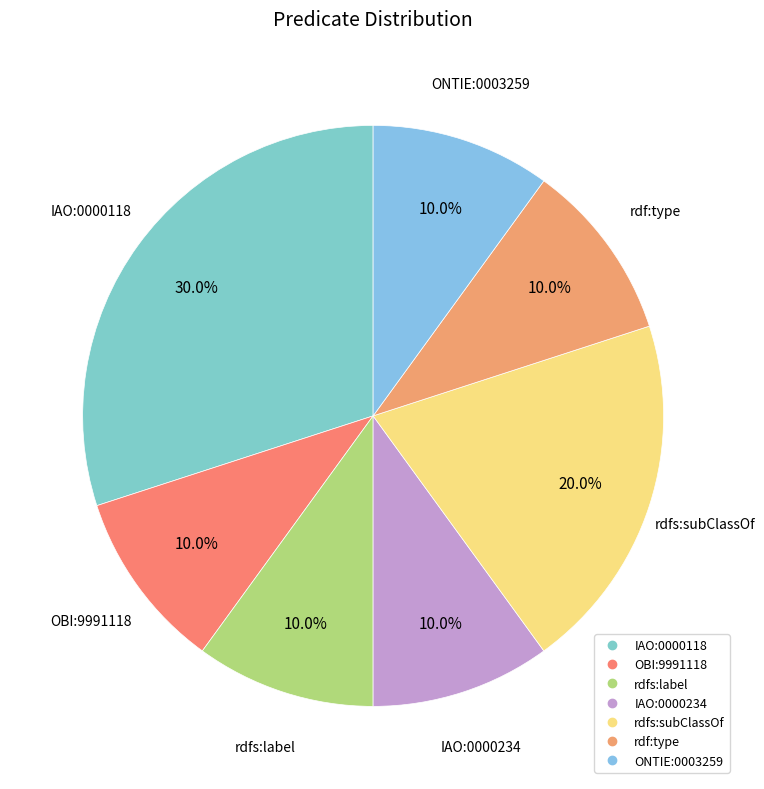

Is there any slice that represents more than half of the pie?

No